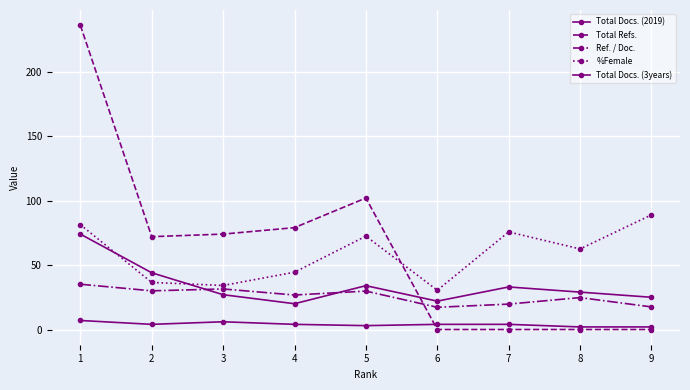

What is the difference between the maximum and minimum values in the Ref. / Doc. series?

17.9